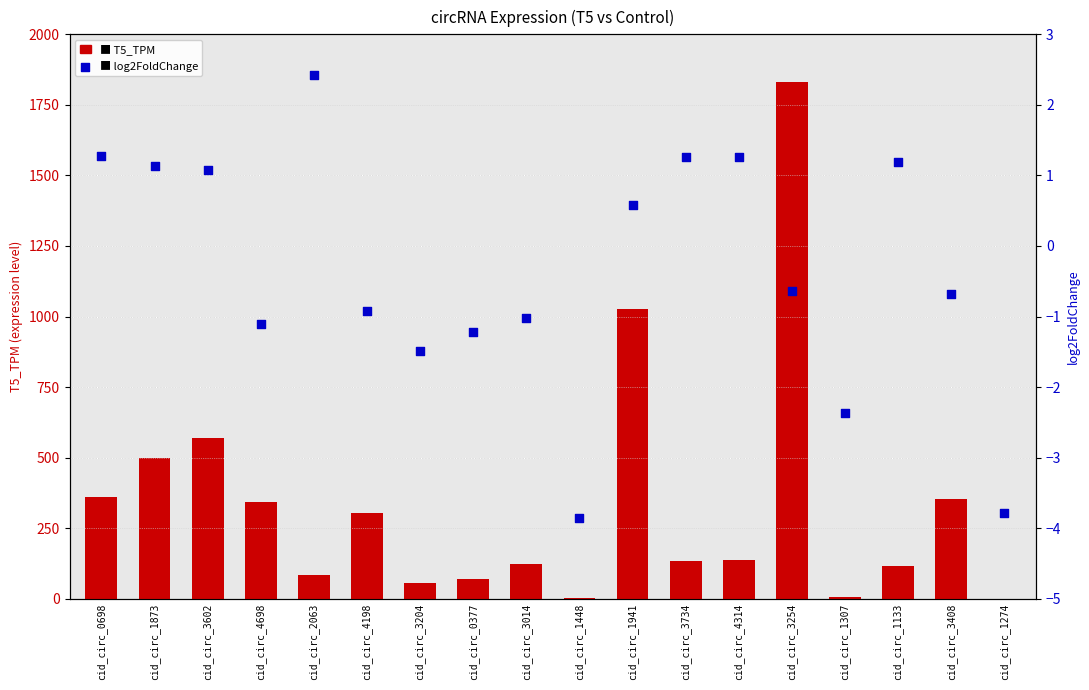

What are all the series names shown in the legend?

T5_TPM, log2FoldChange